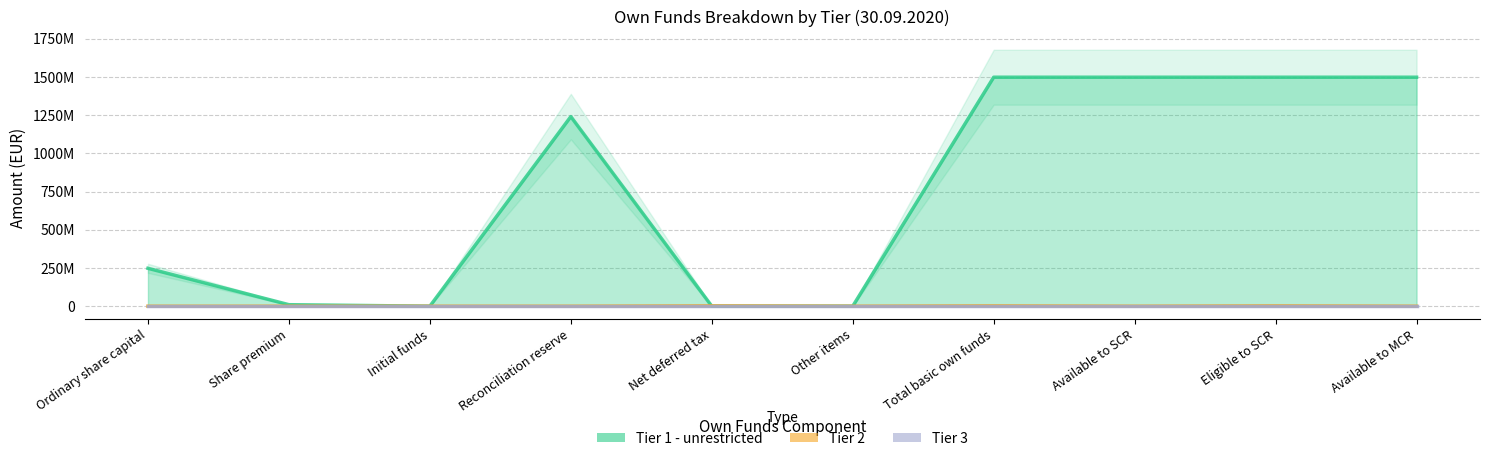

Which series has the largest total across all categories?

Tier 1 - unrestricted